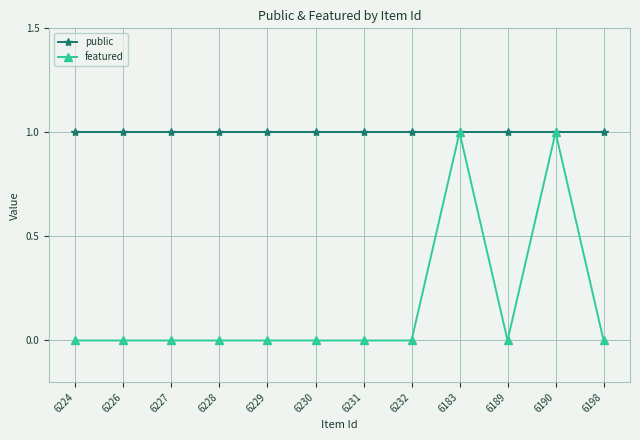

Rank the series at 6198 from lowest to highest value.

featured, public